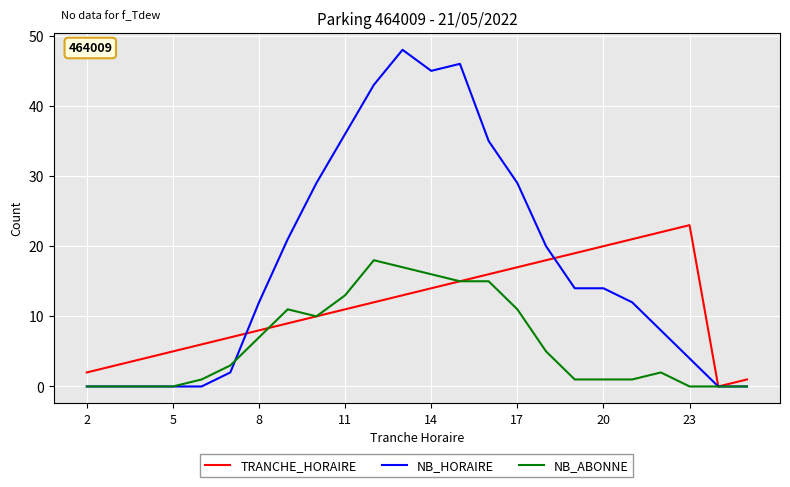

What is the average value of the NB_ABONNE series?

6